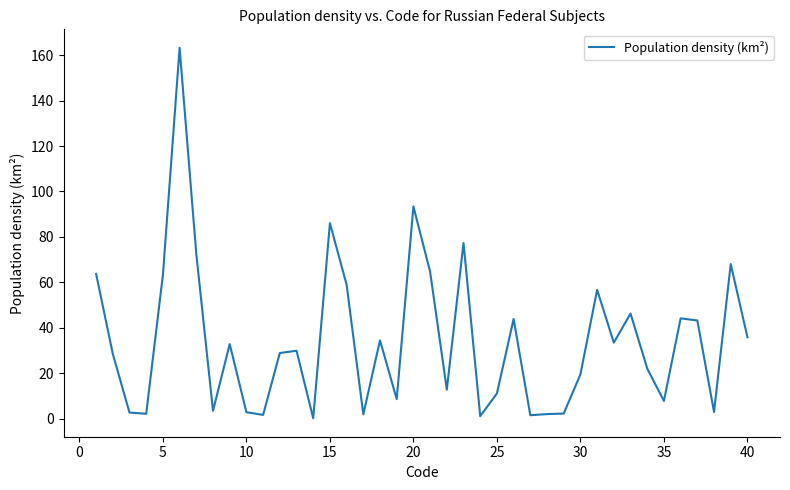

What is the greatest value displayed?

163.2